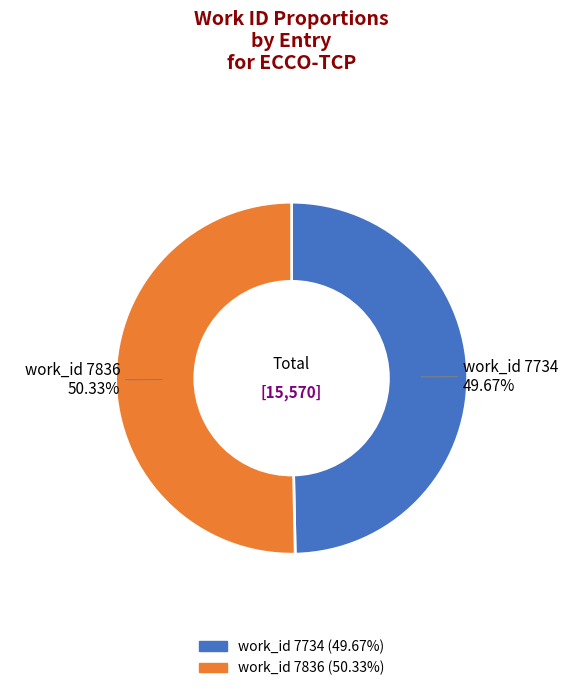

Which slice is the smallest?

work_id 7734